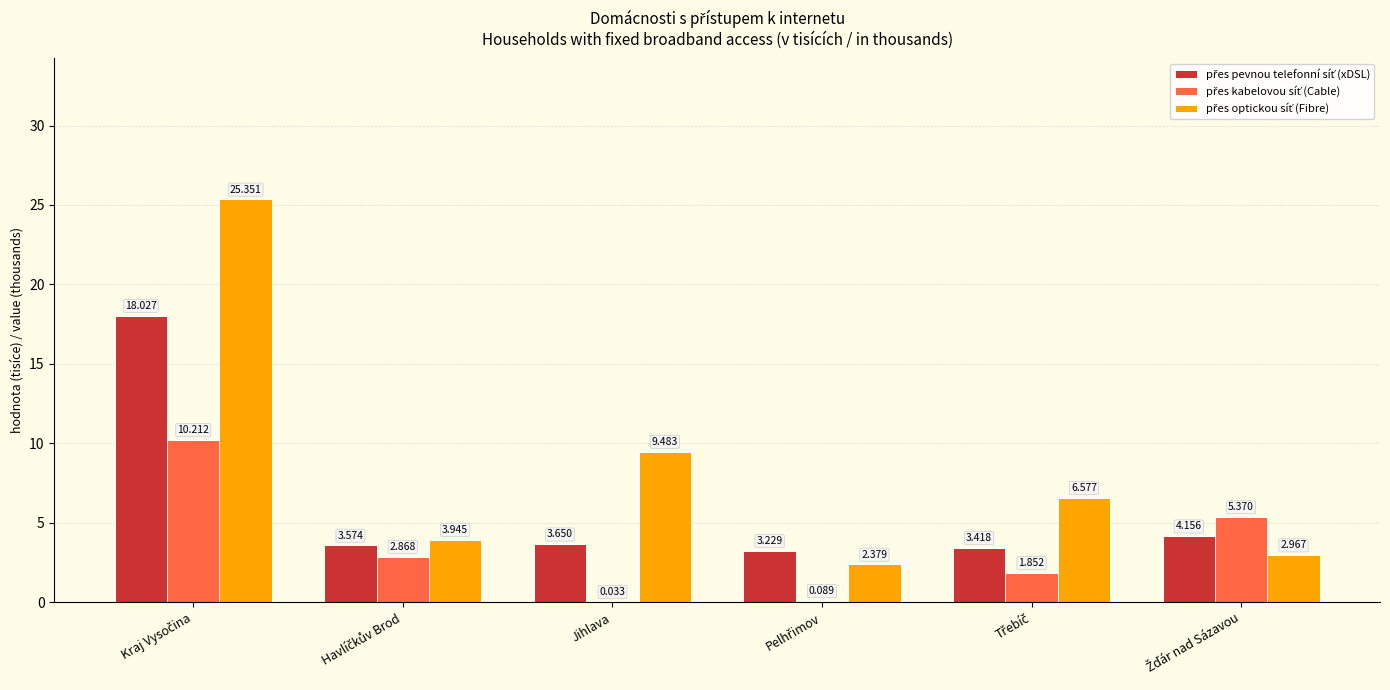

Are the bars grouped side by side (vs. stacked)?

Yes